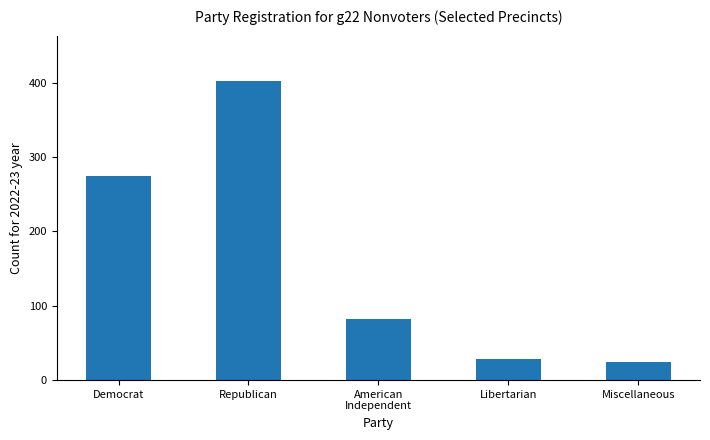

At which category does the chart reach its minimum across all series?

Miscellaneous